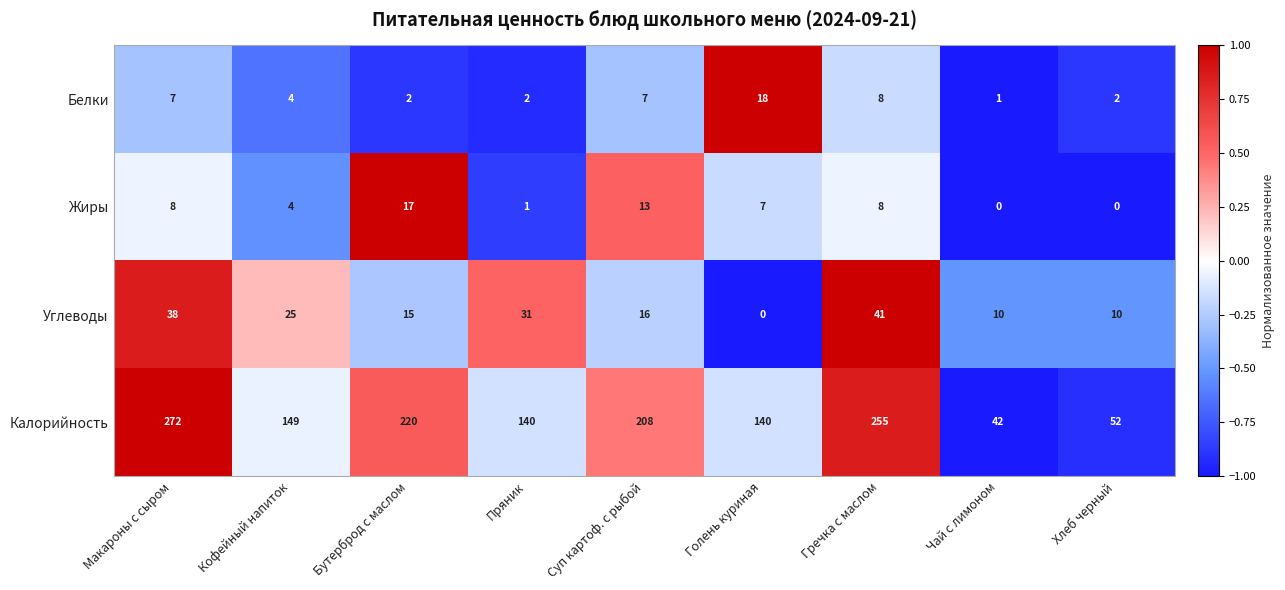

At which label does Белки reach its peak?

Голень куриная